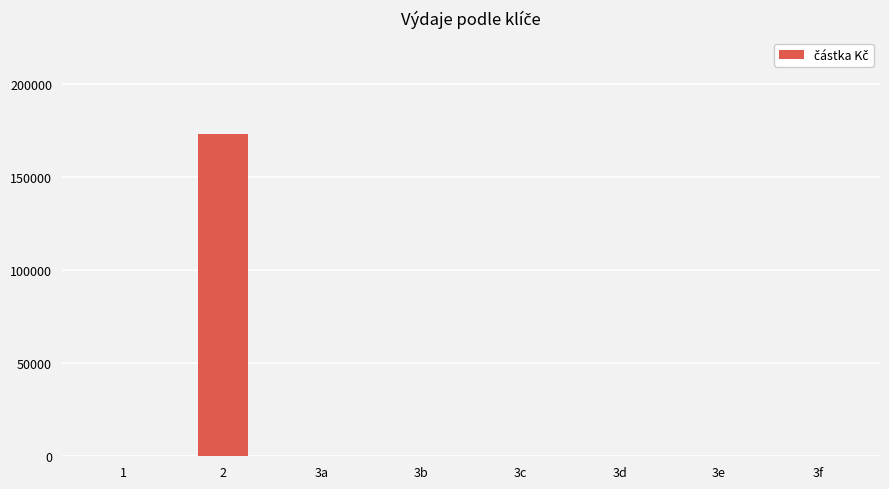

What is the maximum value shown in the chart?

173078